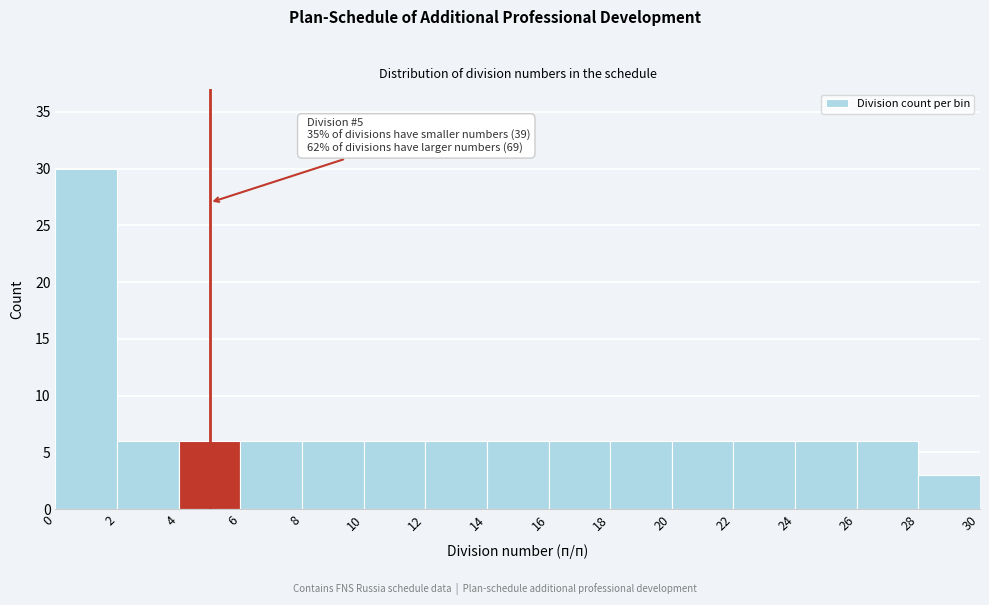

Over which range of the x-axis is the bar tallest?

0 to 2